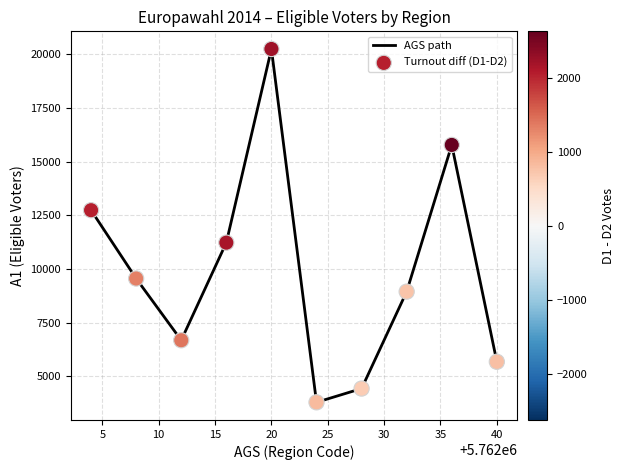

What is the maximum value shown in the chart?

20236